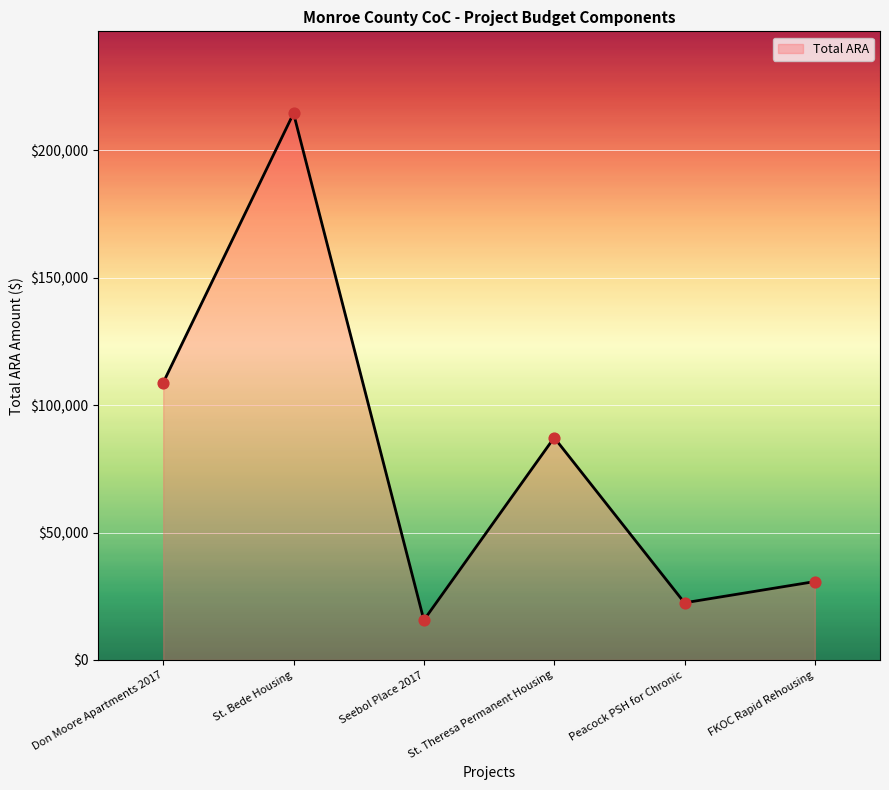

Which has a higher value, Don Moore Apartments 2017 or FKOC Rapid Rehousing?

Don Moore Apartments 2017